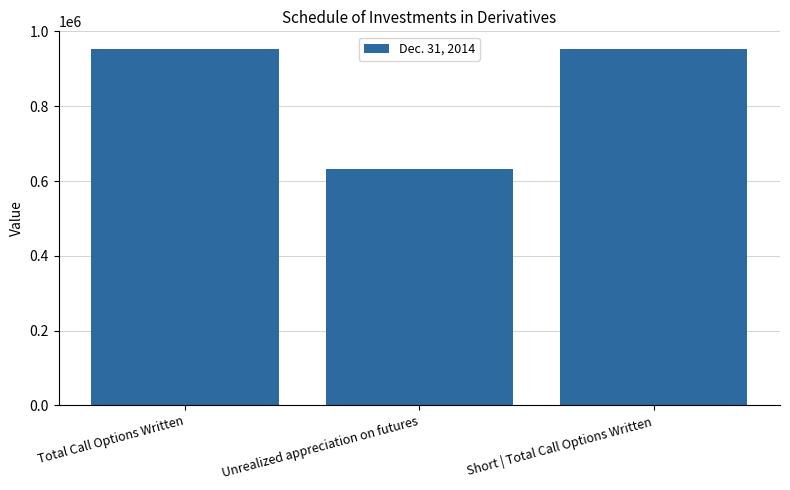

Between Short | Total Call Options Written and Unrealized appreciation on futures, which is larger?

Short | Total Call Options Written